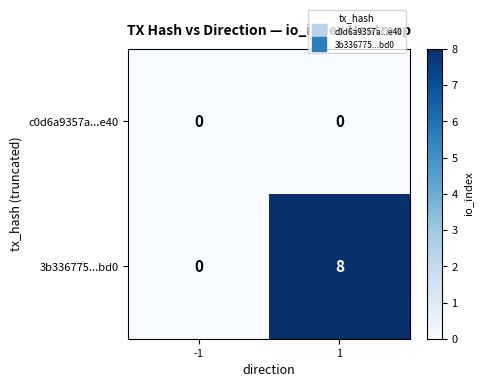

At which category is the sum across all series the highest?

1